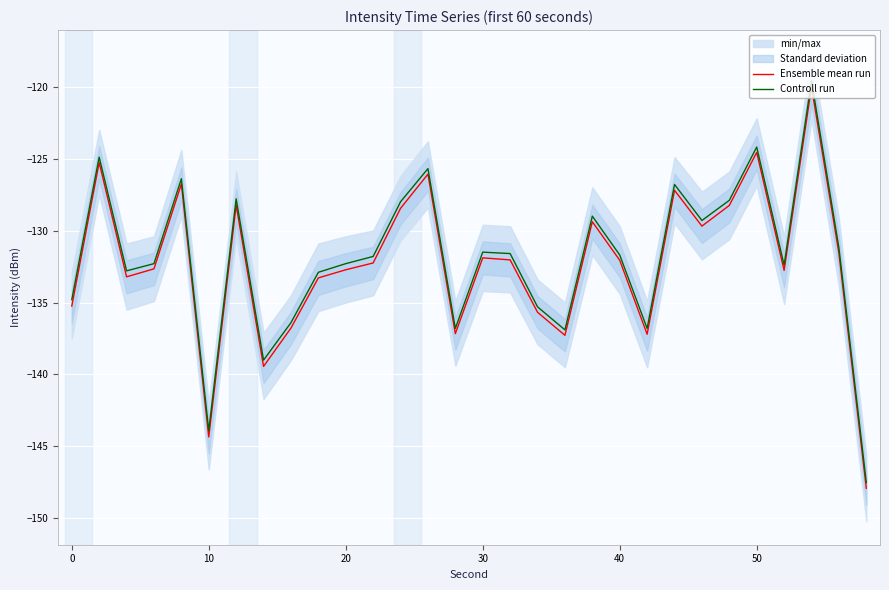

True or false: Controll run and Ensemble mean run cross at least once.

False